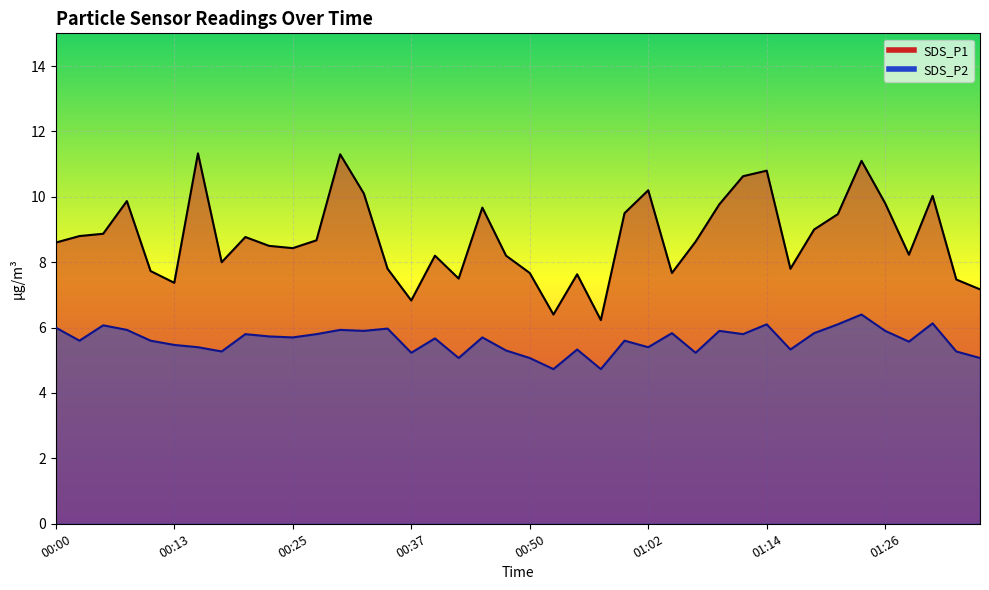

What is the label of the 6th point from the right?

01:24